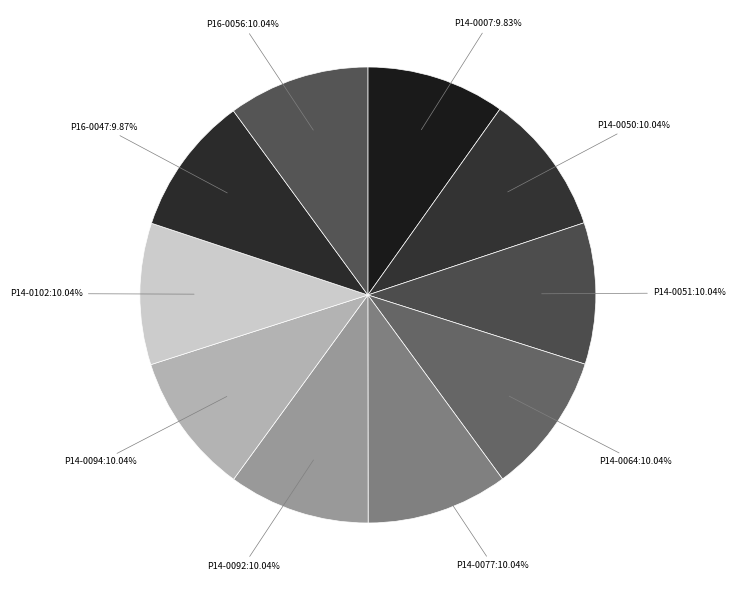

Combined, do P14-0007 and P14-0064 account for over 50%?

No